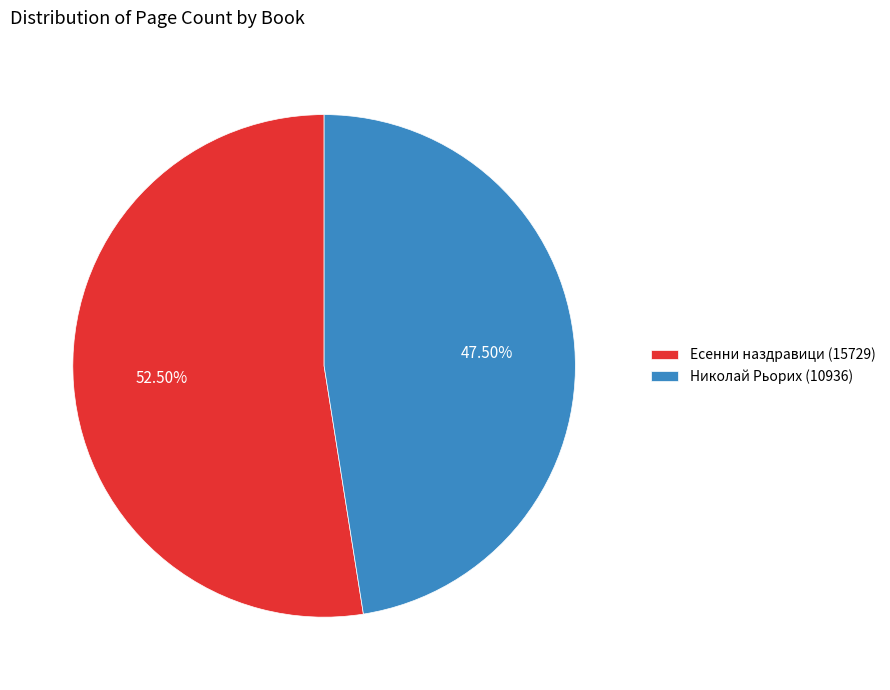

True or false: Есенни наздравици (15729) accounts for 42% of the total.

False